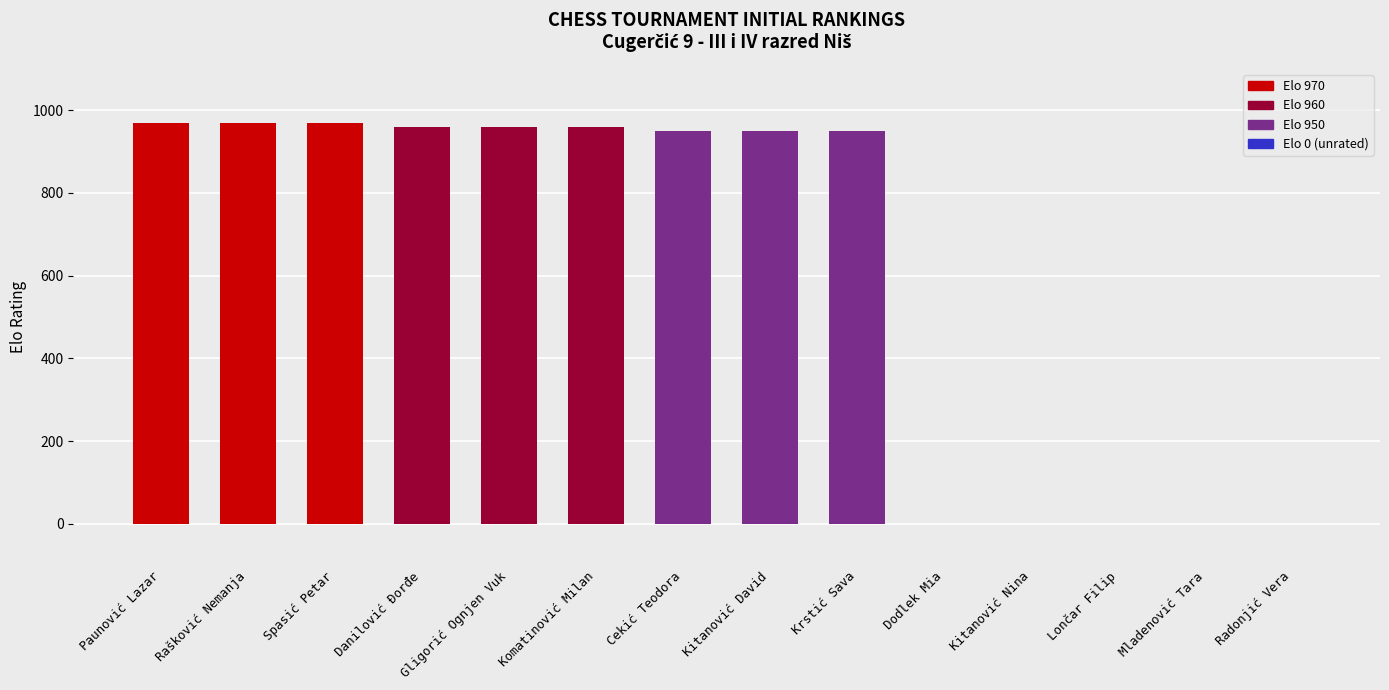

What is the greatest value displayed?

970